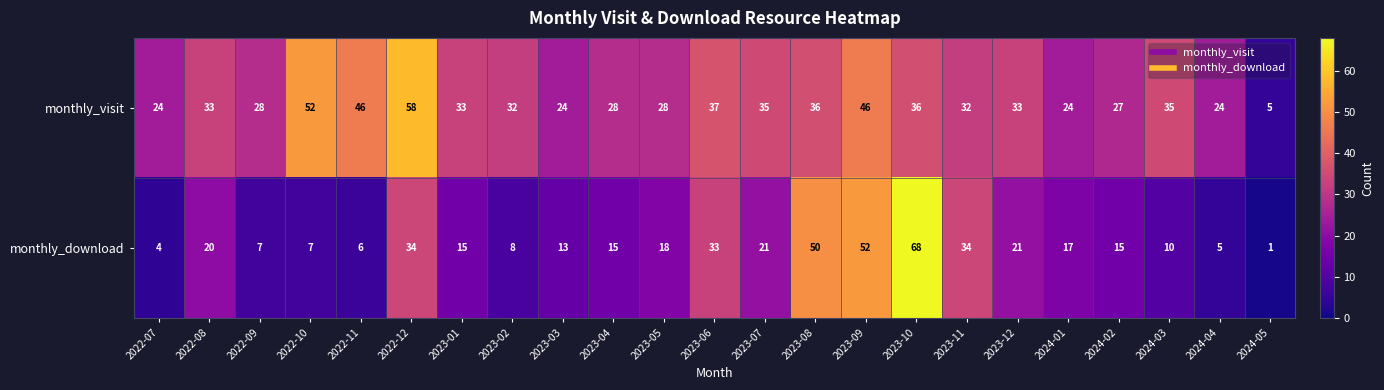

How many categories are shown in the chart?

23